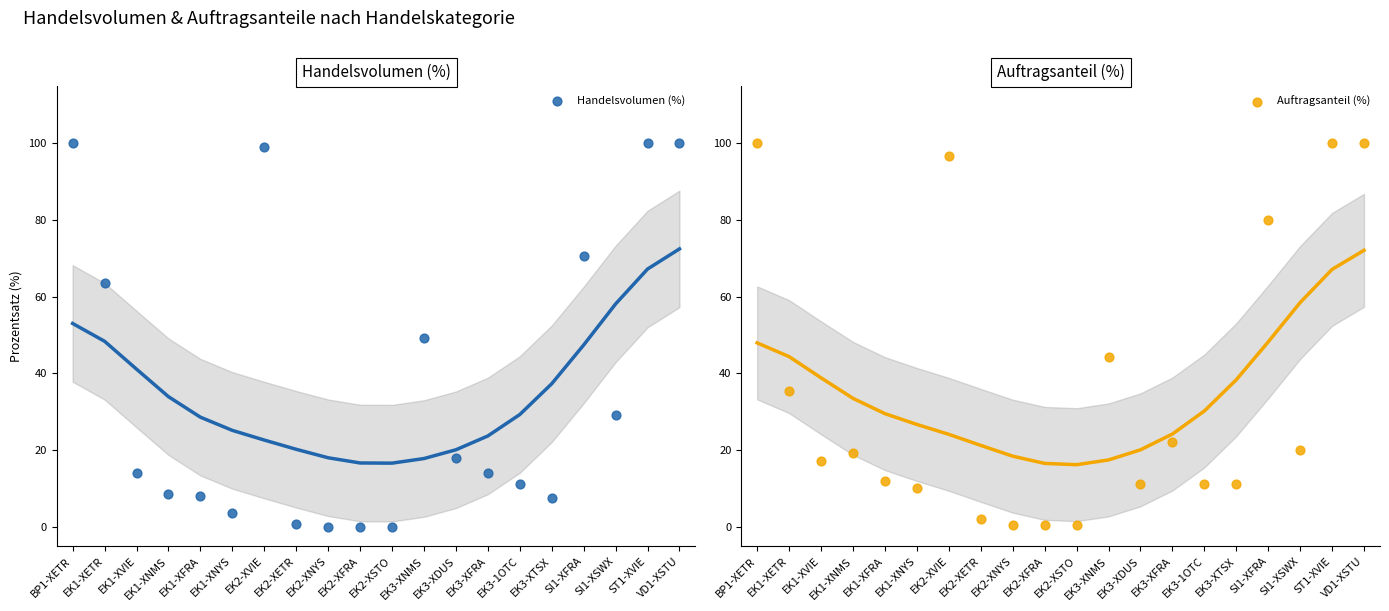

At which category is the sum across all series the highest?

BP1-XETR